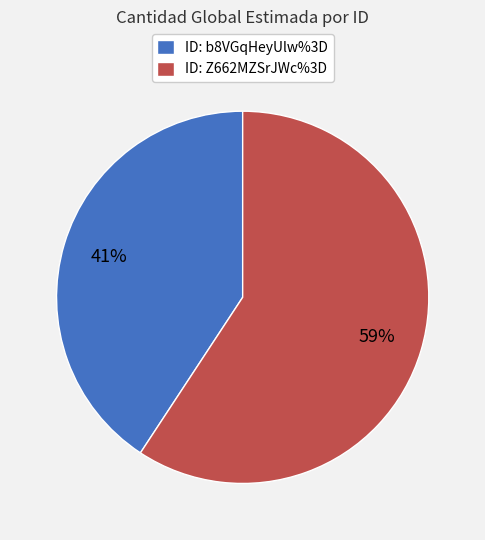

What is the ratio of the value at ID: b8VGqHeyUlw%3D to the value at ID: Z662MZSrJWc%3D?

0.7